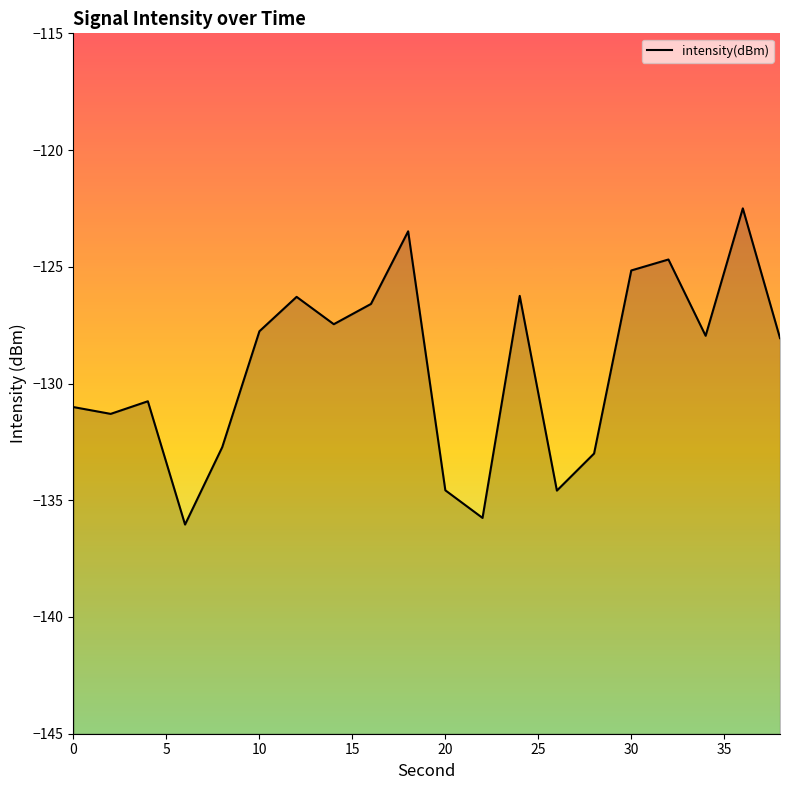

How many data points does each series have?

20